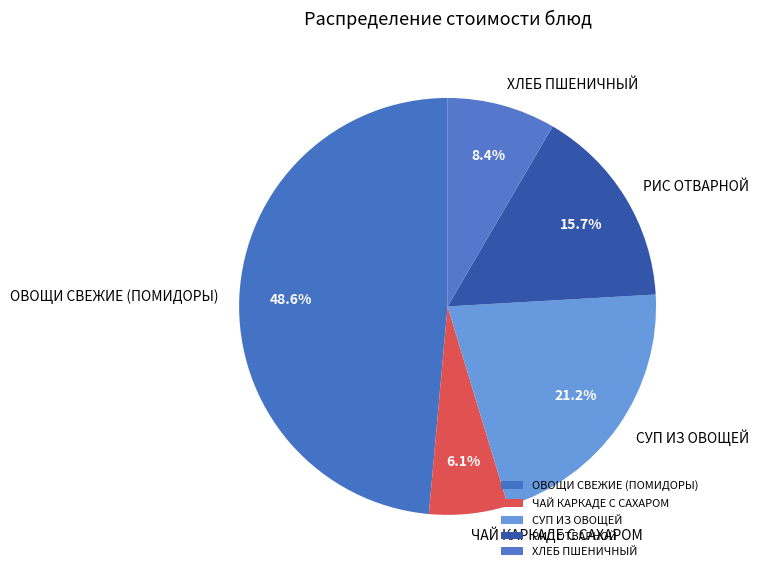

How much of the chart is everything except ЧАЙ КАРКАДЕ С САХАРОМ?

93.9%